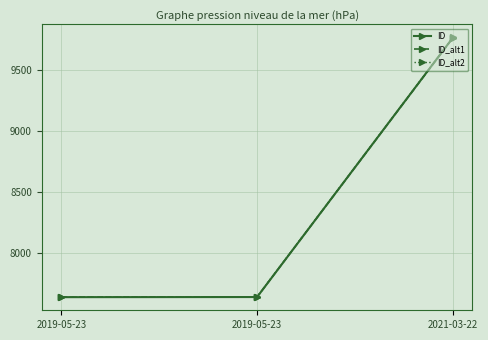

How many distinct data groups are displayed?

3